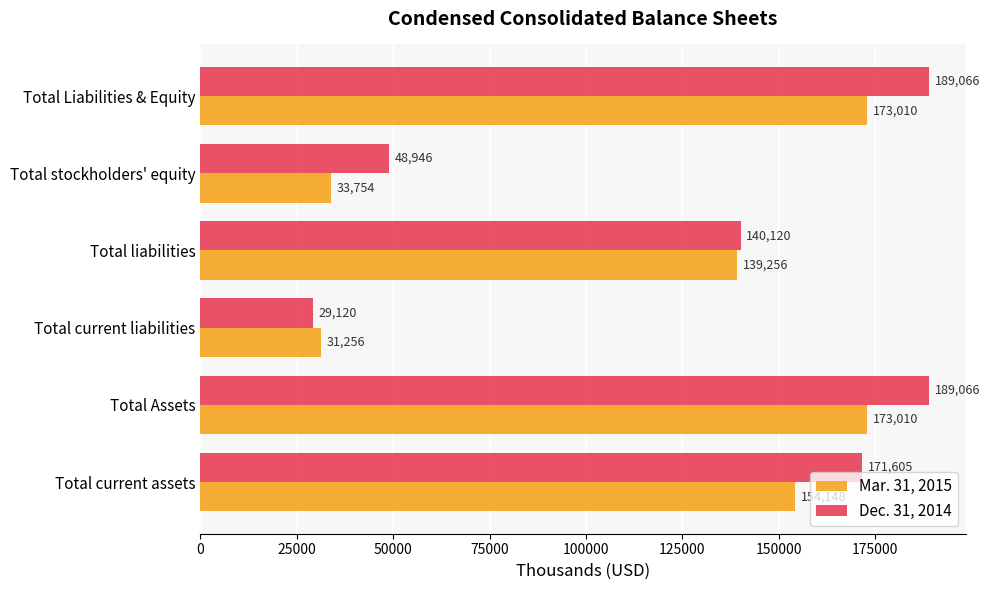

Rank the series by their average value, from highest to lowest.

Dec. 31, 2014, Mar. 31, 2015